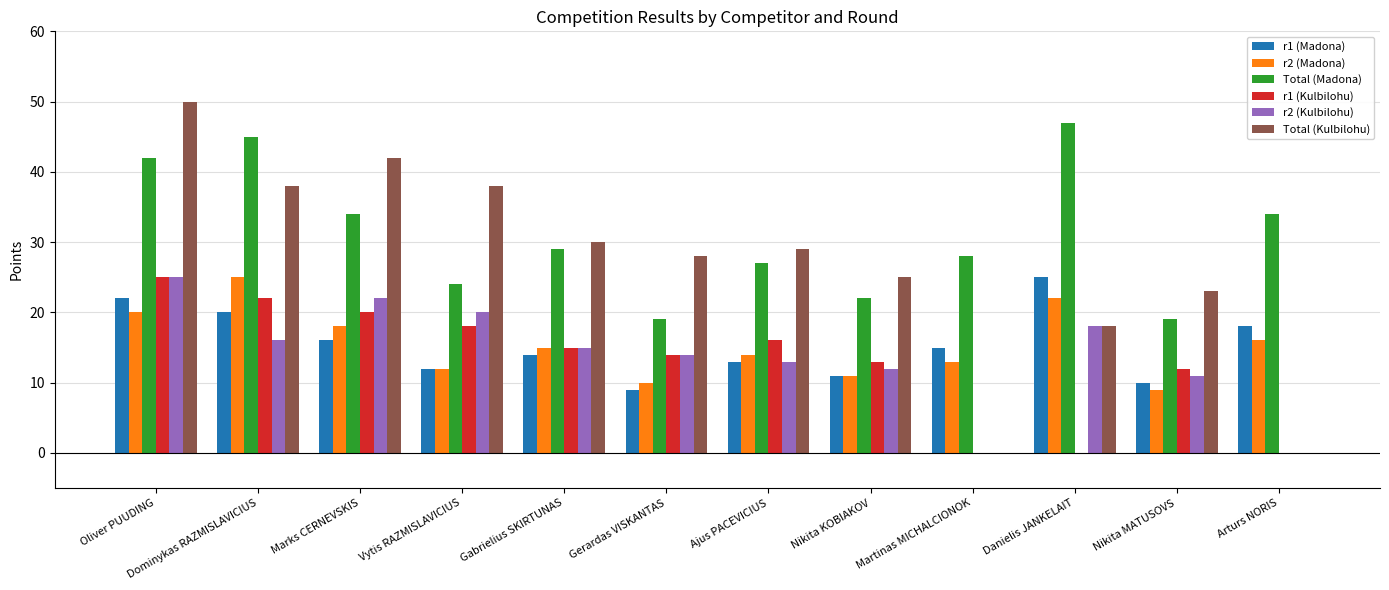

Is it true that r2 (Madona) equals 13 at Dominykas RAZMISLAVICIUS?

False